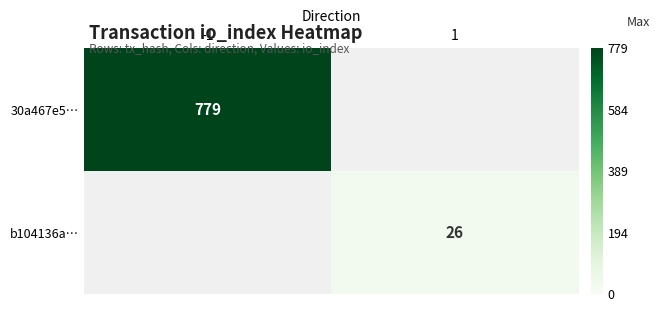

The b104136a… series shows 26 at 1. True or false?

True